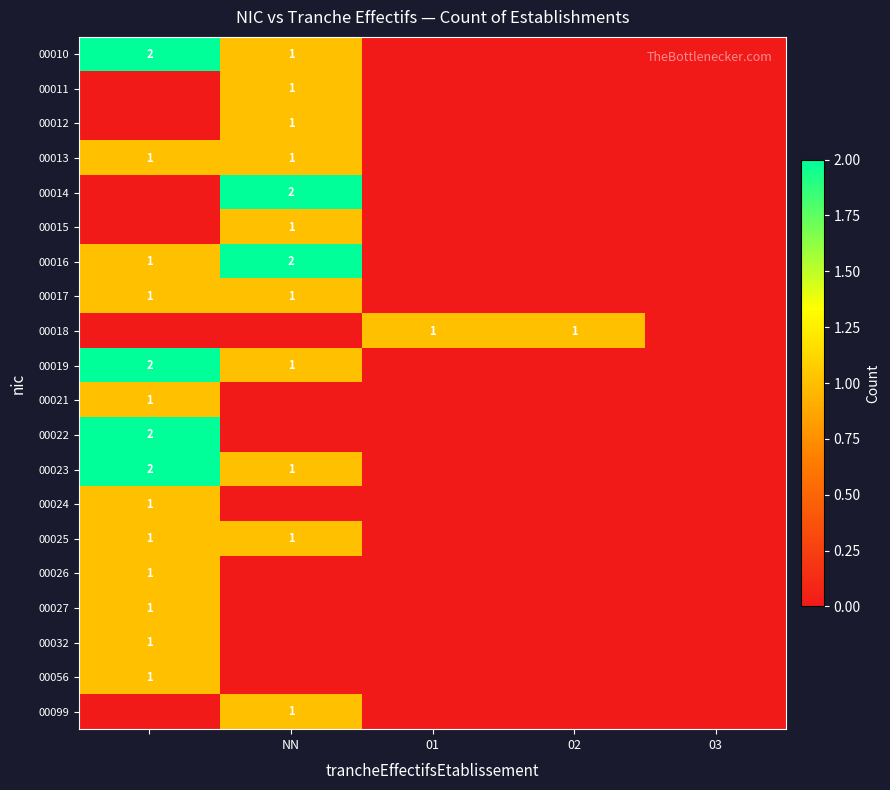

Which series has the largest total across all categories?

00010